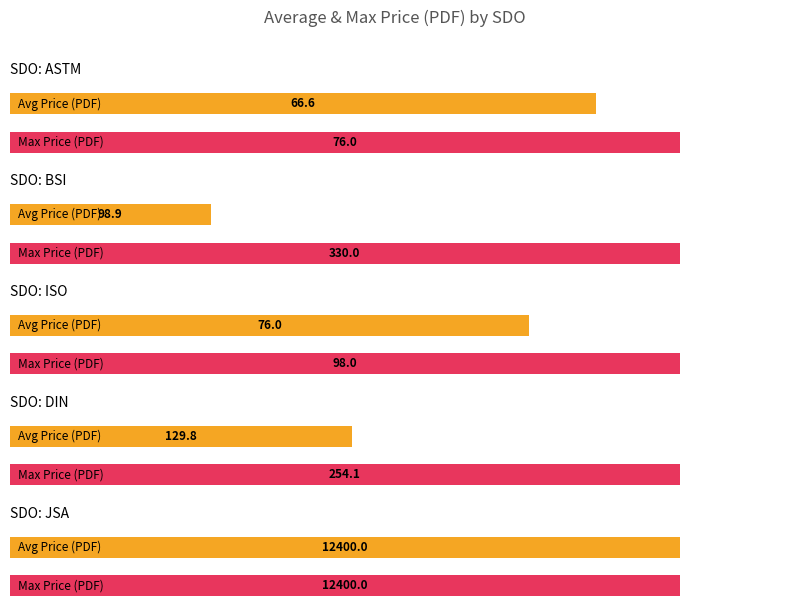

Are the bars grouped side by side (vs. stacked)?

Yes